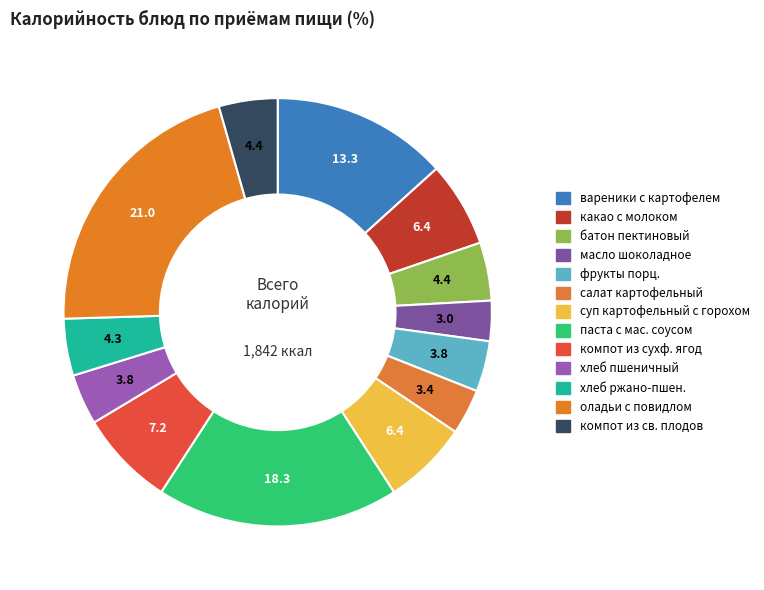

Which slice is the smallest?

масло шоколадное